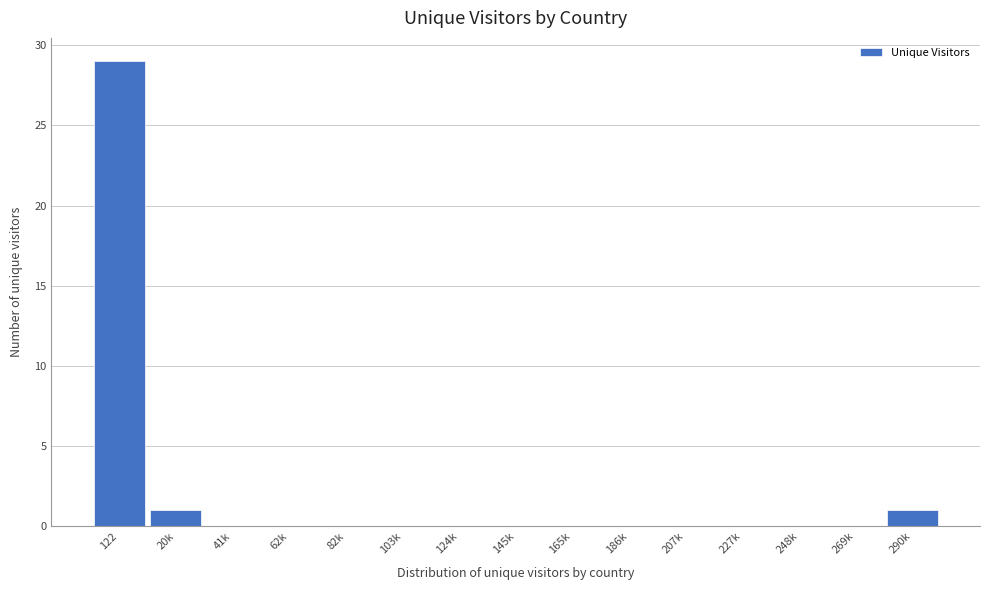

Reading left to right, extract all data points from this chart.

122=29	20k=1	41k=0	62k=0	82k=0	103k=0	124k=0	145k=0	165k=0	186k=0	207k=0	227k=0	248k=0	269k=0	290k=1